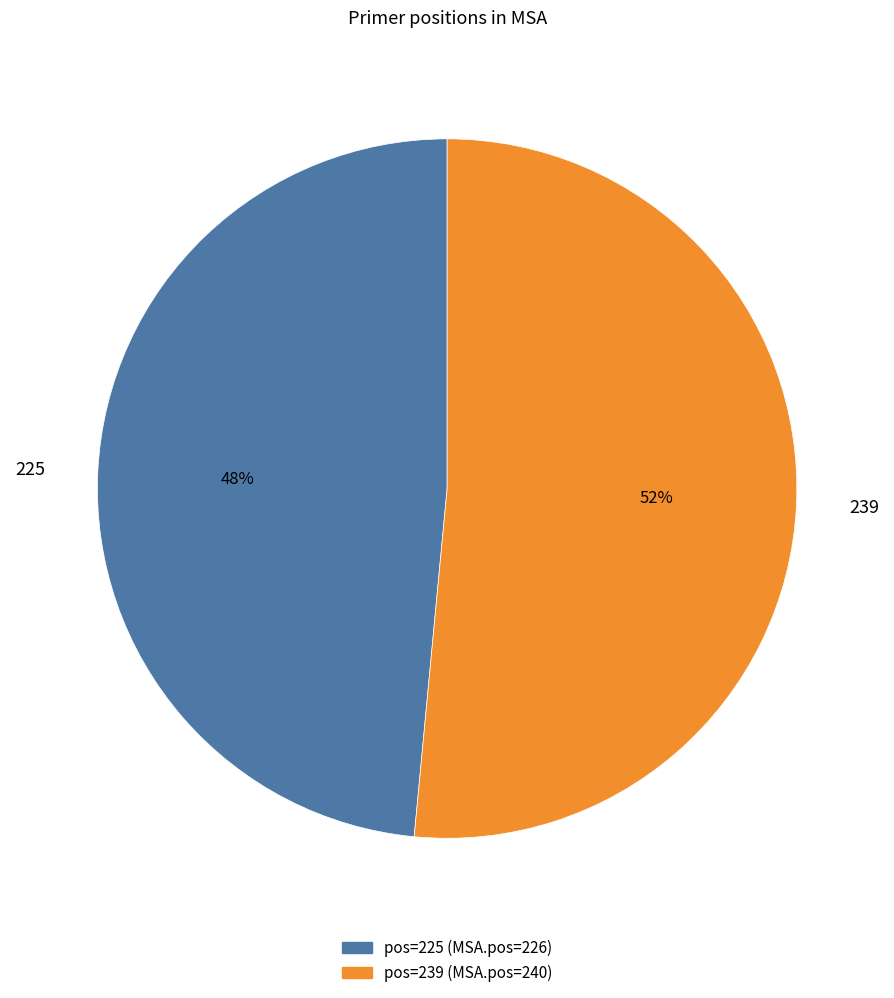

What is the majority slice?

239